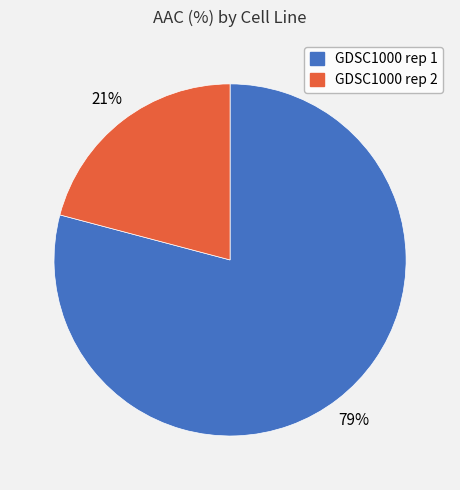

Combined, do GDSC1000 rep 1 and GDSC1000 rep 2 account for over 50%?

Yes